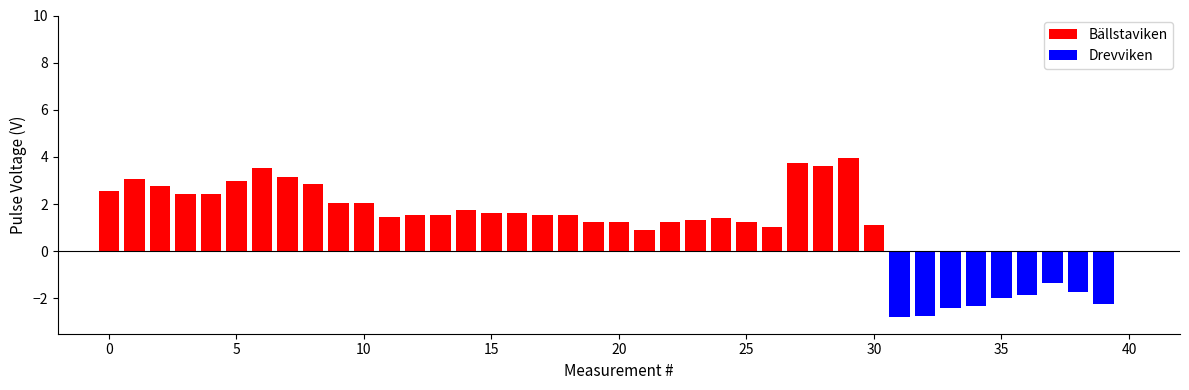

The Bällstaviken series shows 0.3 at 30. True or false?

False